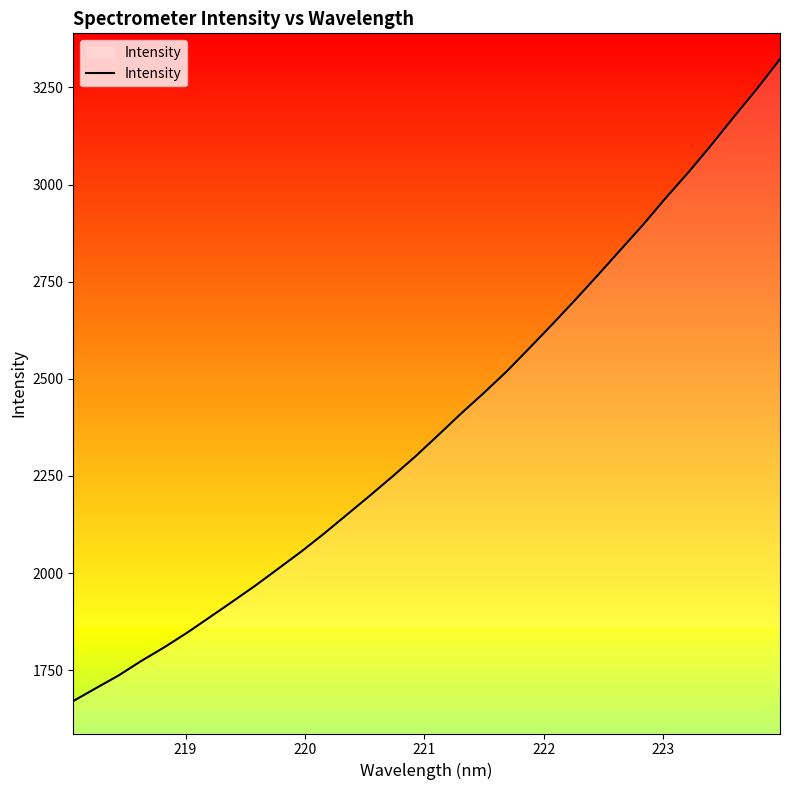

What is the greatest value displayed?

3322.7